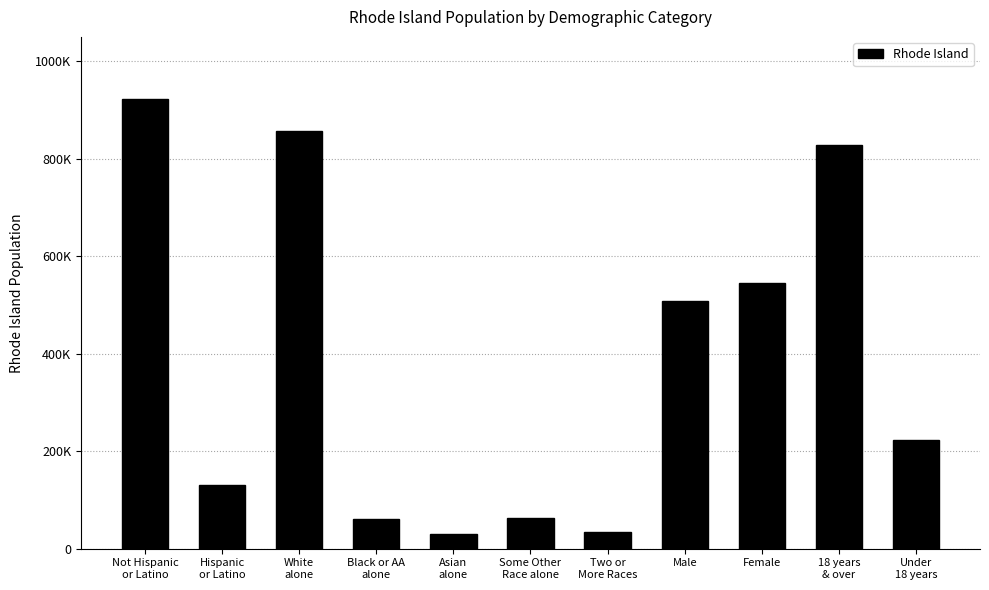

The value at Asian
alone is 18911. True or false?

False